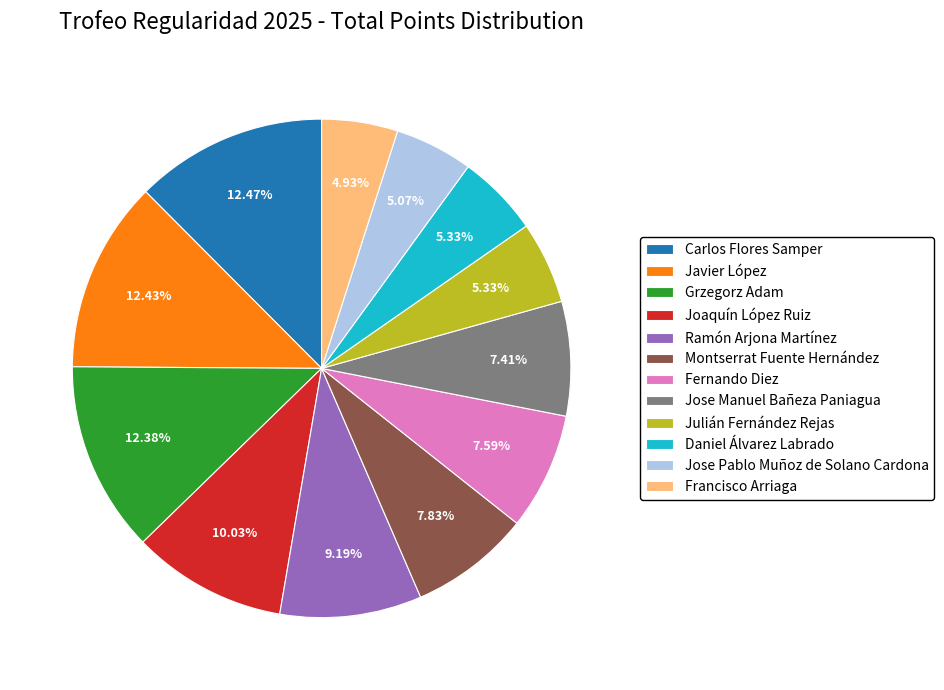

Is it true that Ramón Arjona Martínez is 9% of the pie?

True